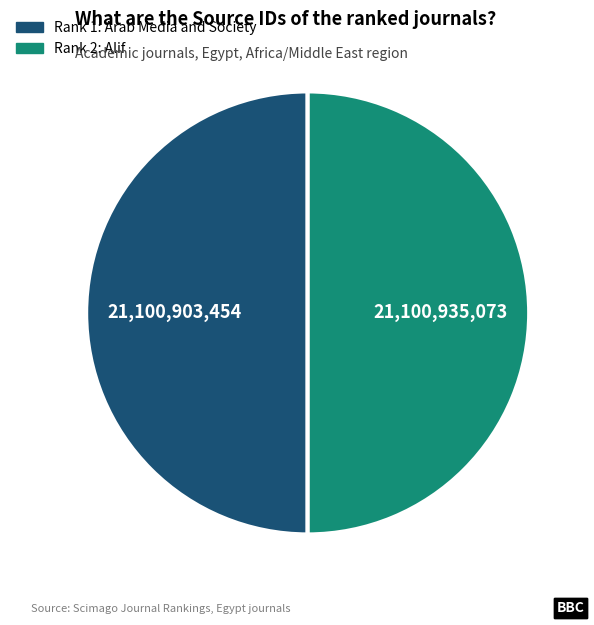

The Rank 2: Alif slice represents 50% of the pie. True or false?

True